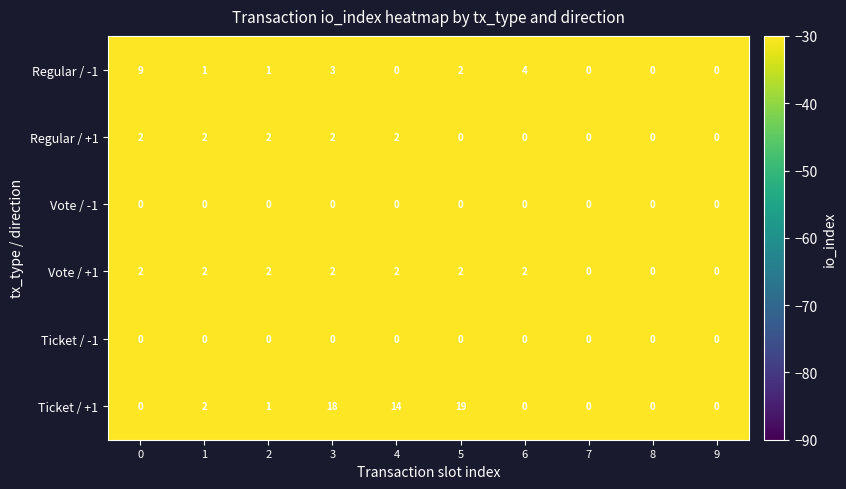

Which category has the highest value across all series?

5